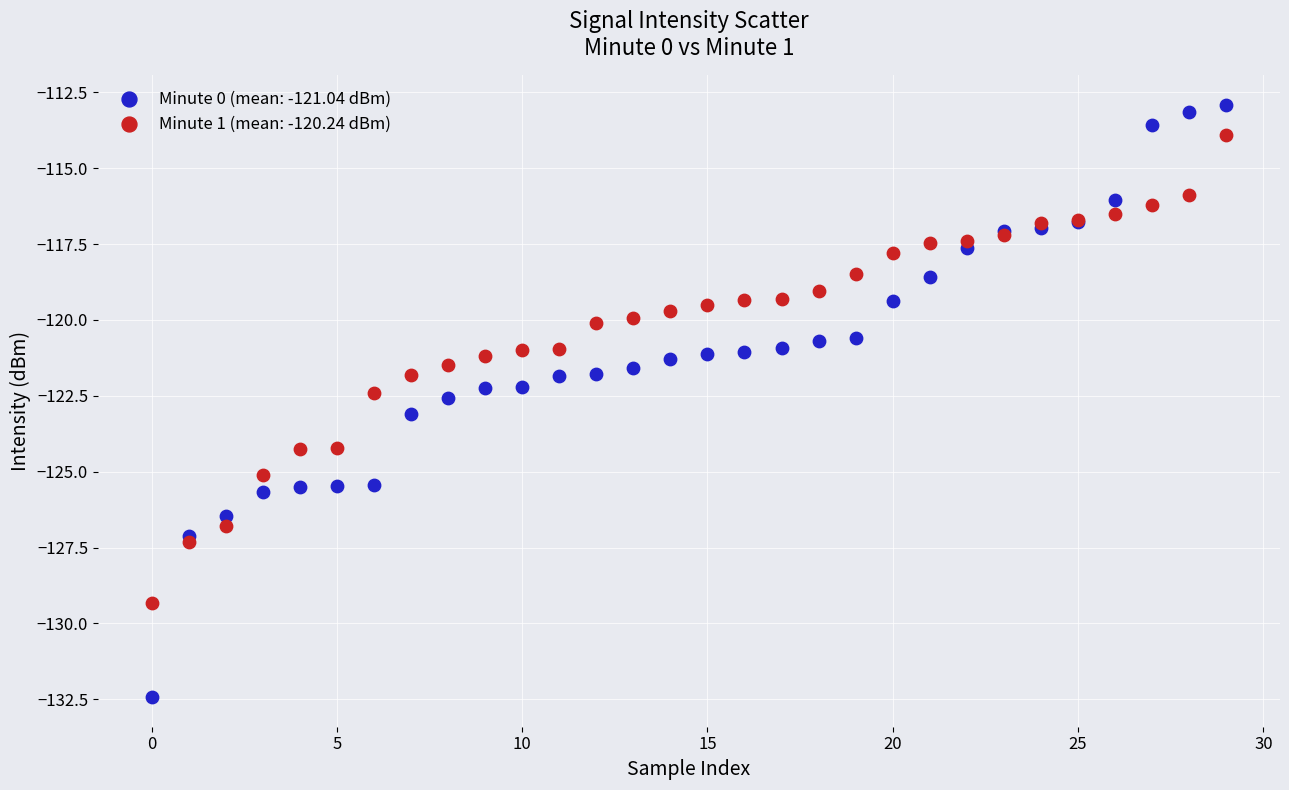

Which series reaches the maximum Y coordinate?

Minute 0 (mean: -121.04 dBm)